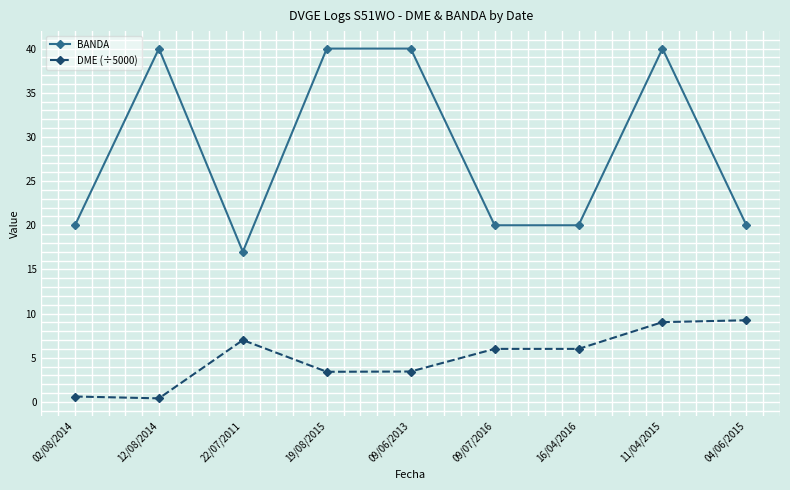

What is the difference between the second highest and minimum values in the DME (÷5000) series?

8.6